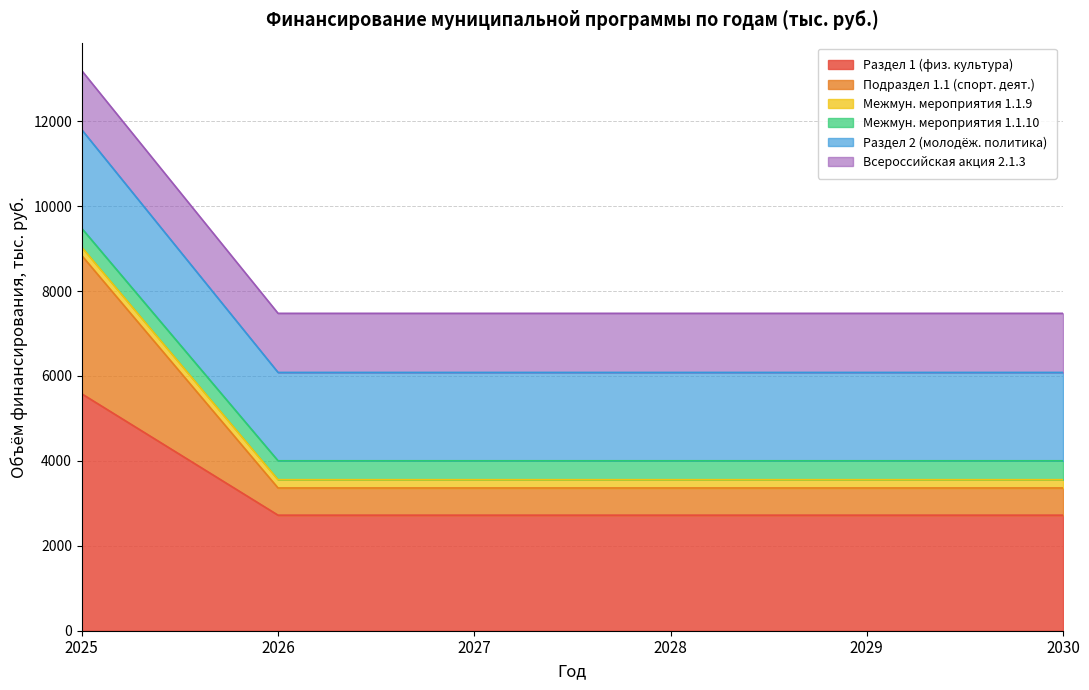

What is the difference between the maximum and minimum values in the Раздел 1 (физ. культура) series?

2857.9